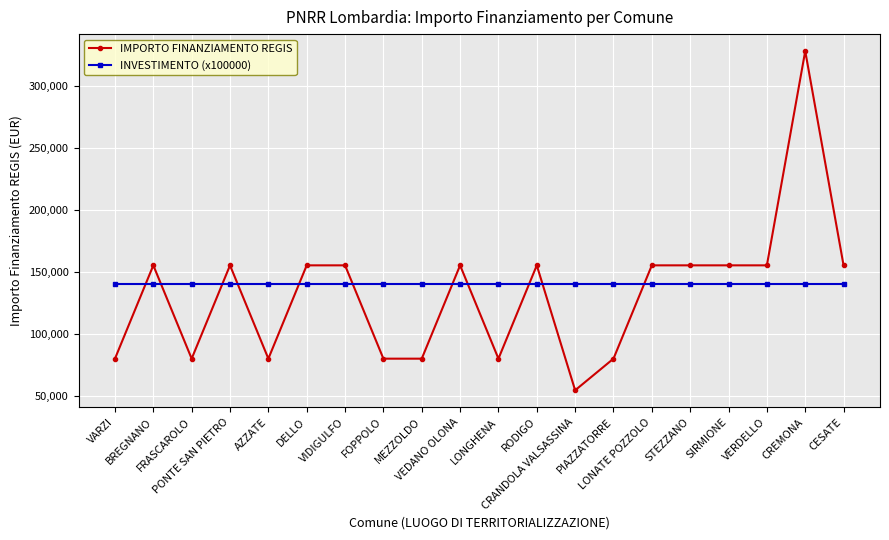

At SIRMIONE, list the series in order from largest to smallest.

IMPORTO FINANZIAMENTO REGIS, INVESTIMENTO (x100000)